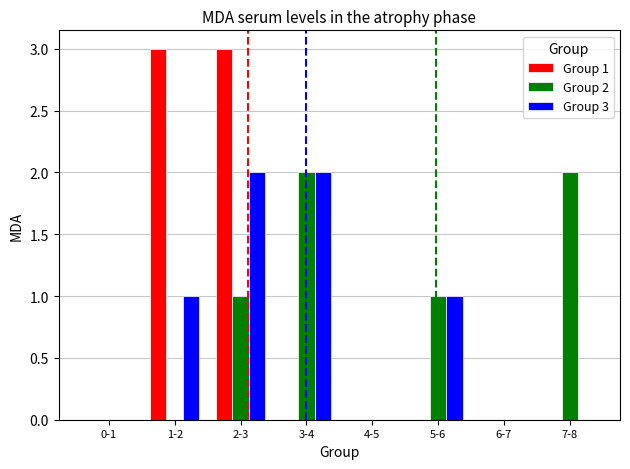

What is the average value of the Group 2 series?

1